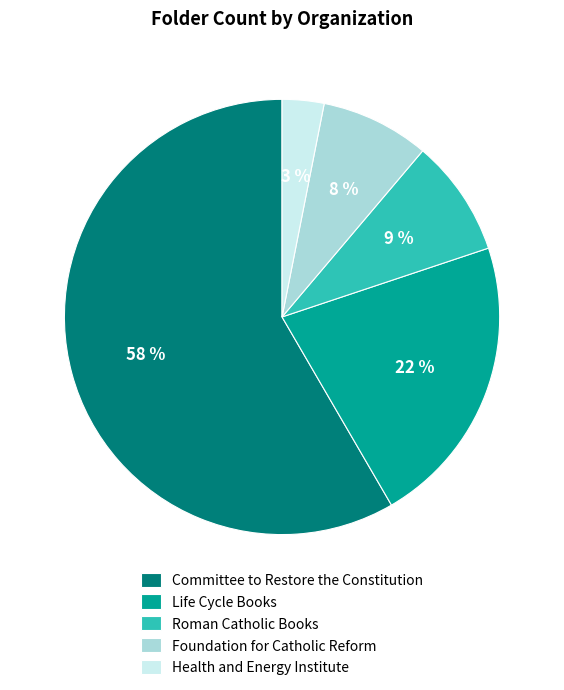

To the nearest percent, what is the difference between the largest and smallest slice percentages?

55%